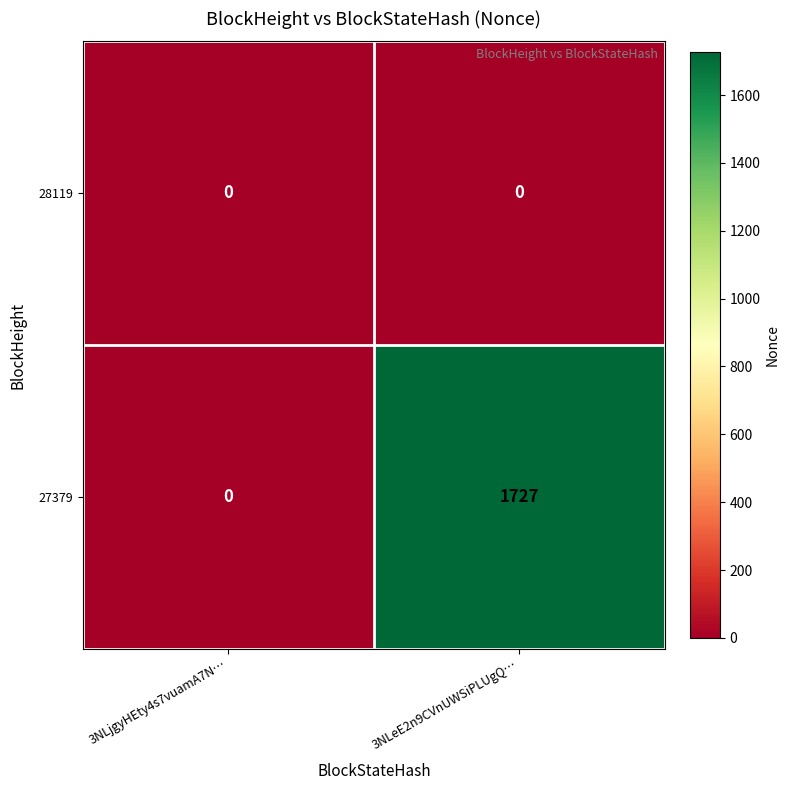

Is it true that 28119 equals 0 at 3NLeE2n9CVnUWSiPLUgQ…?

True